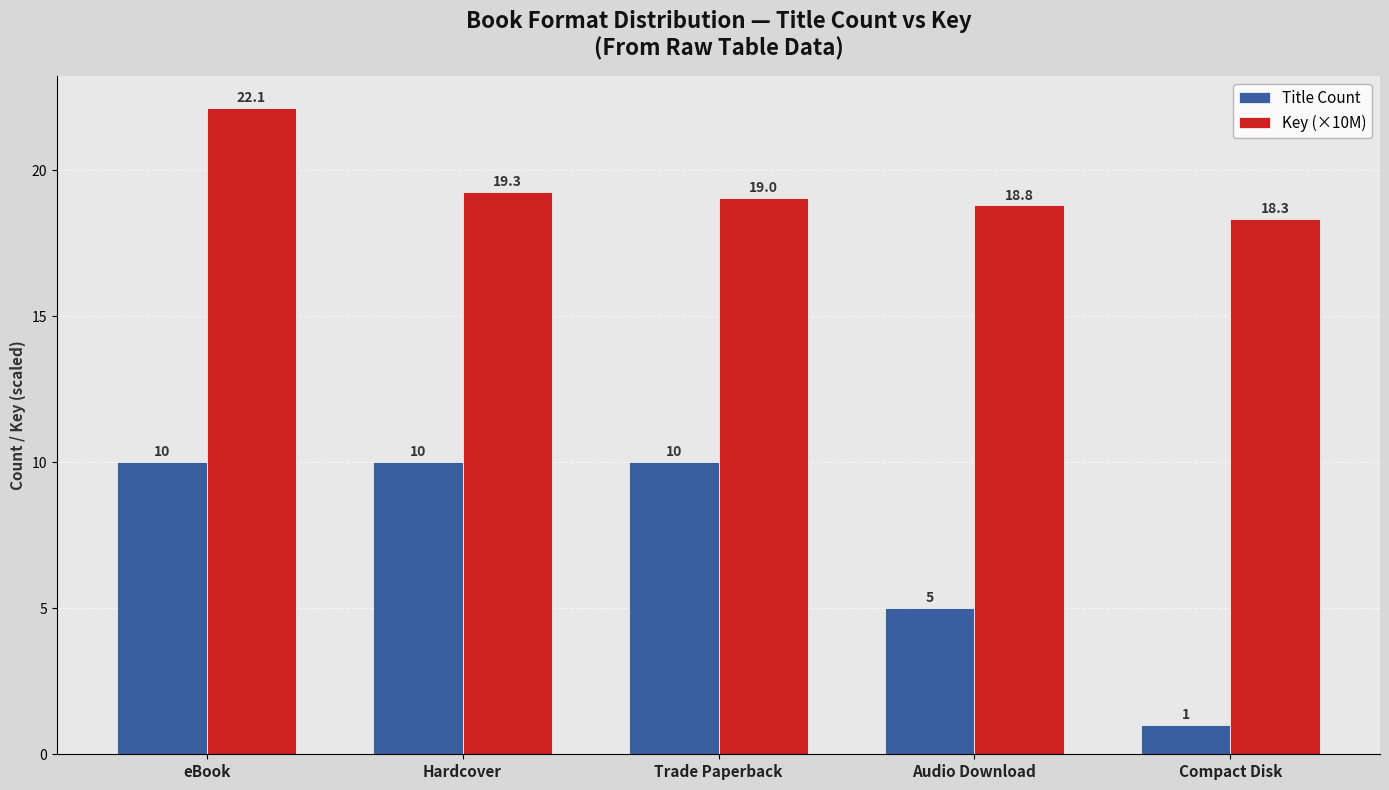

Which series has the largest range (max minus min)?

Title Count